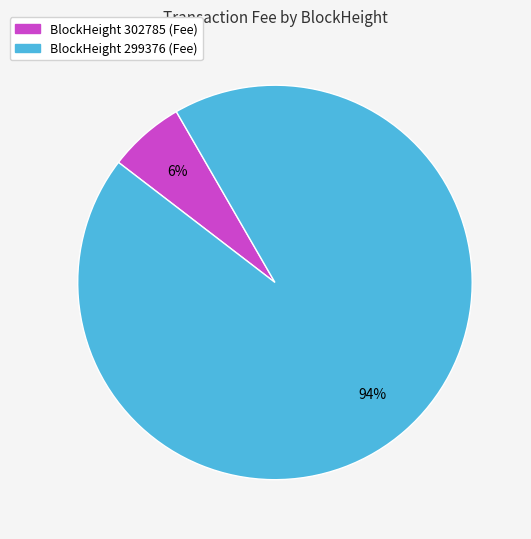

To the nearest percent, what is the average slice percentage?

50%